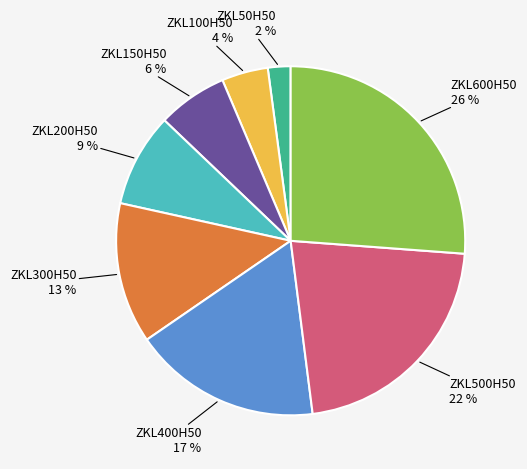

How many segments does this pie chart have?

8